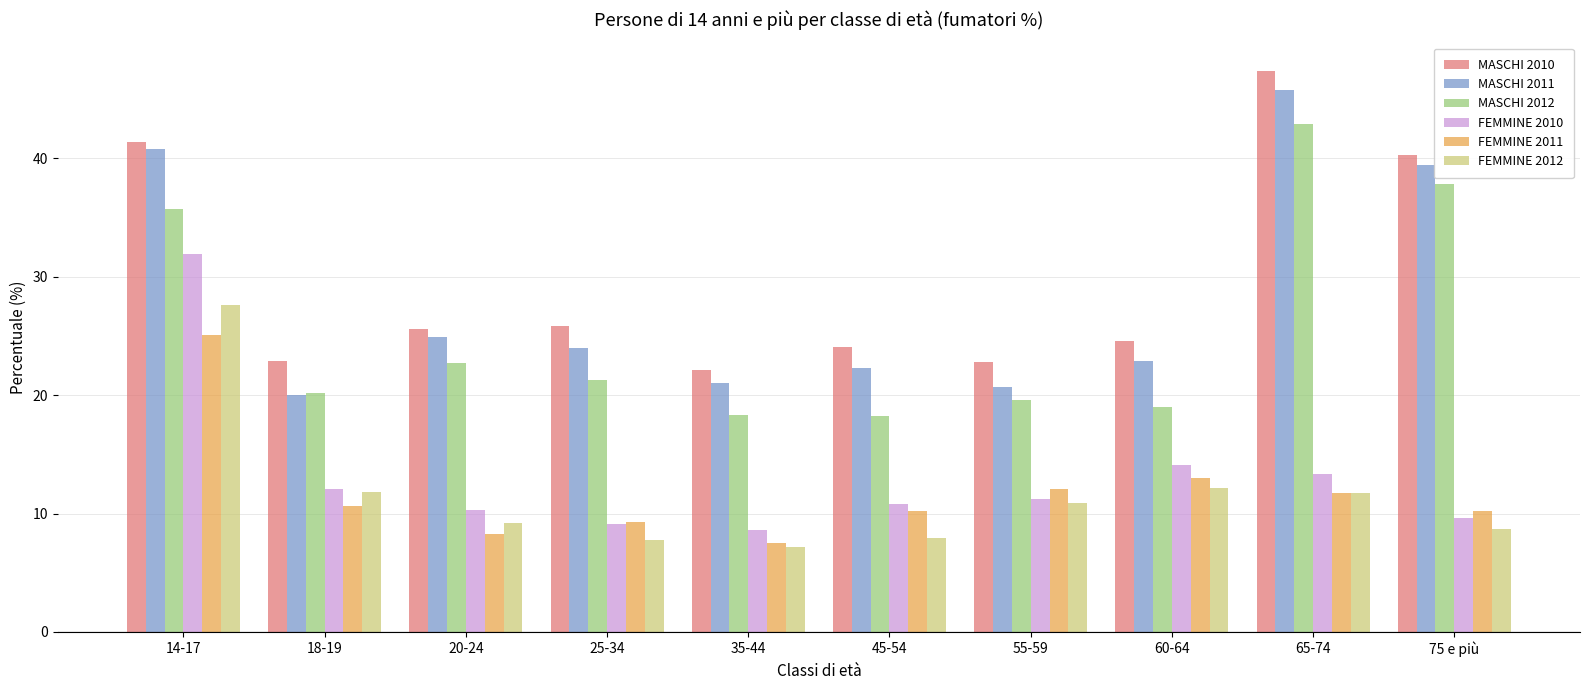

What is the label of the 3rd bar from the left?

20-24